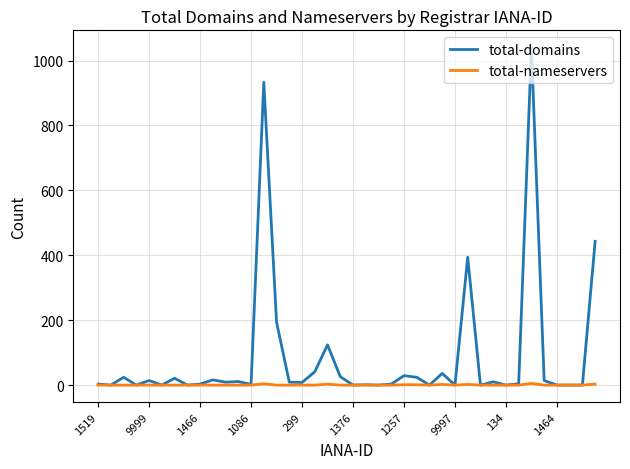

Rank the series by their maximum value, from highest to lowest.

total-domains, total-nameservers